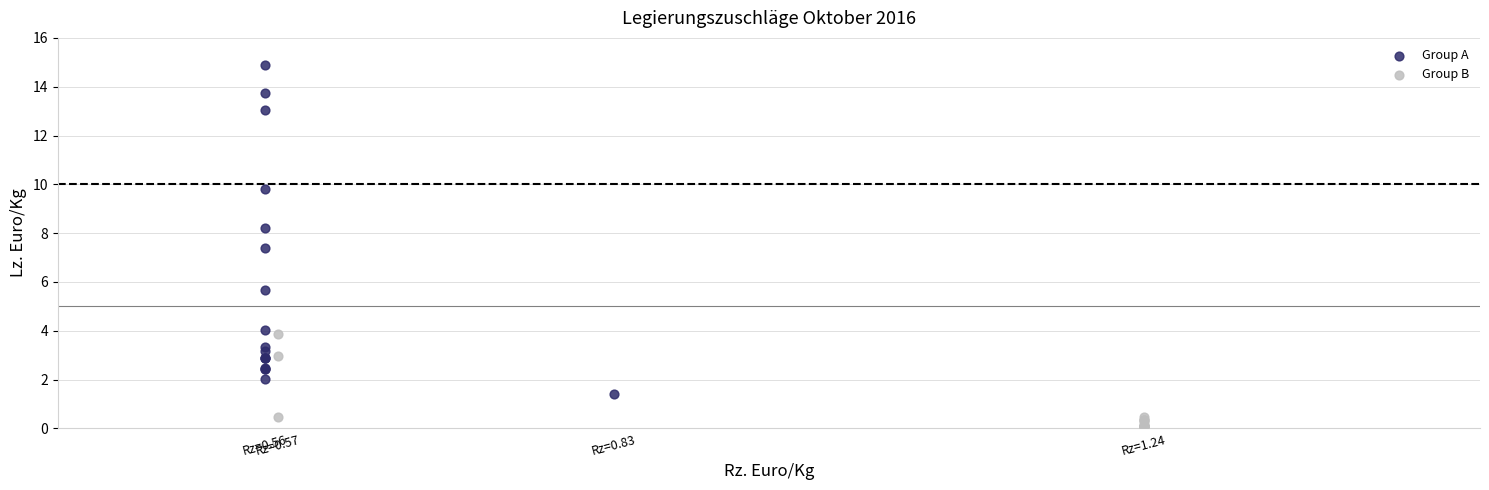

Which series reaches the minimum Y coordinate?

Group B